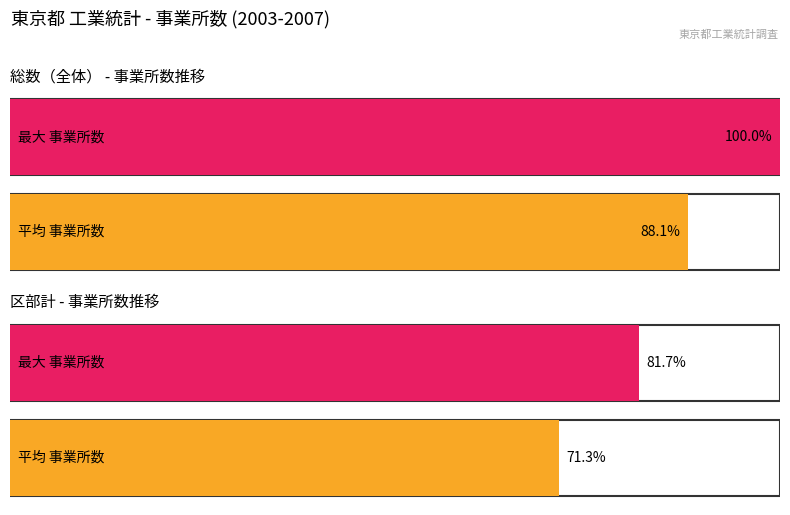

What is the sum of all 事業所数 values?

103571